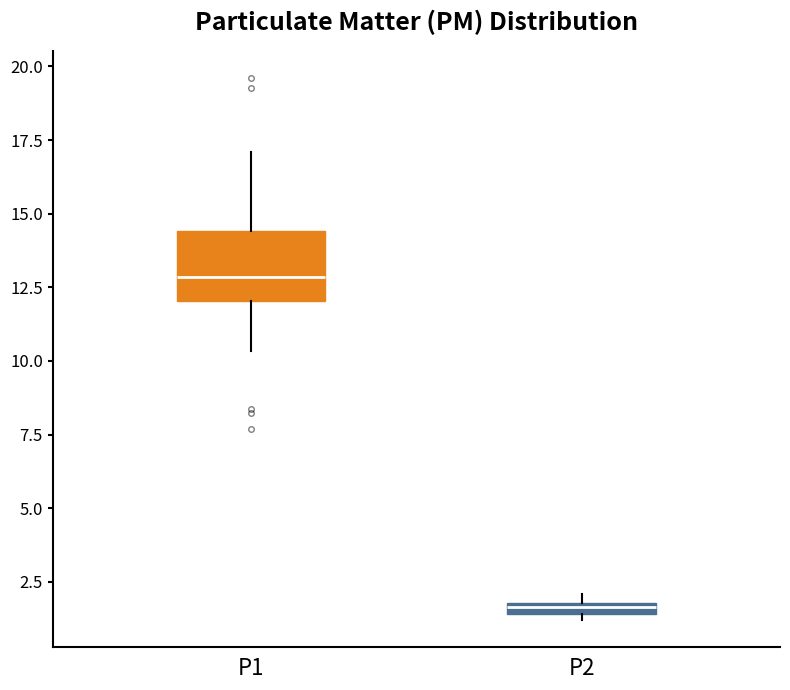

Comparing the boxes themselves (not the whiskers), which one is the tallest?

P1